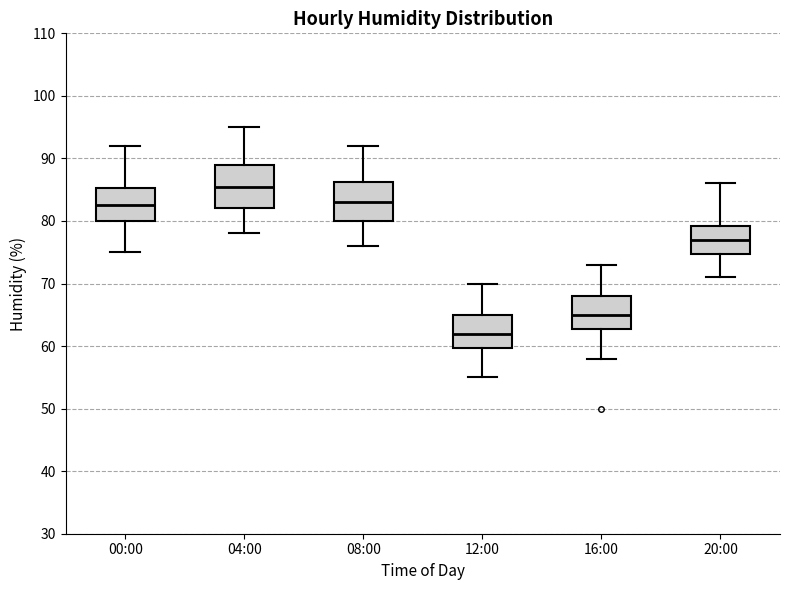

Which box has the highest median line?

04:00